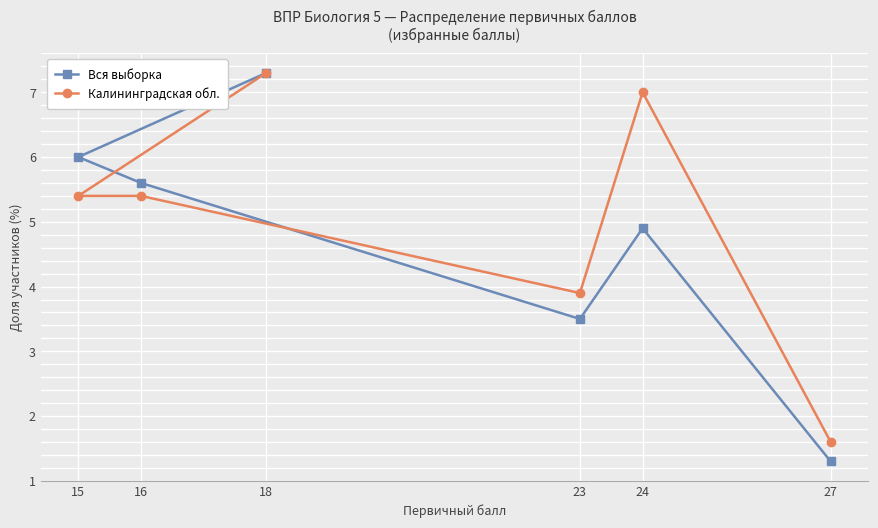

Where do Калининградская обл. and Вся выборка first cross each other?

16 and 23